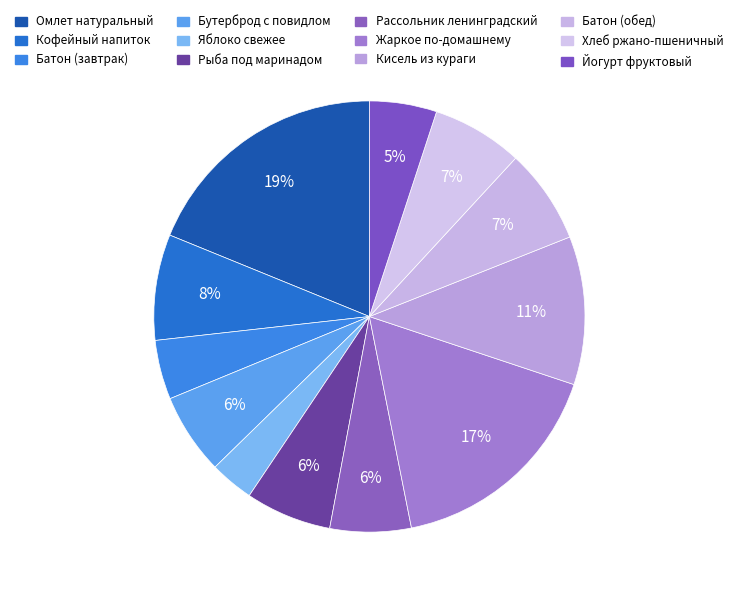

The Кисель из кураги slice represents 23% of the pie. True or false?

False